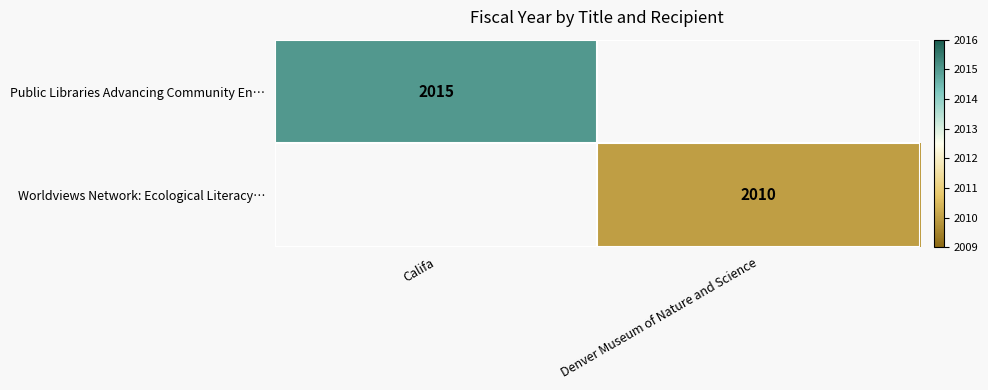

The Public Libraries Advancing Community En… series shows 638 at Califa. True or false?

False